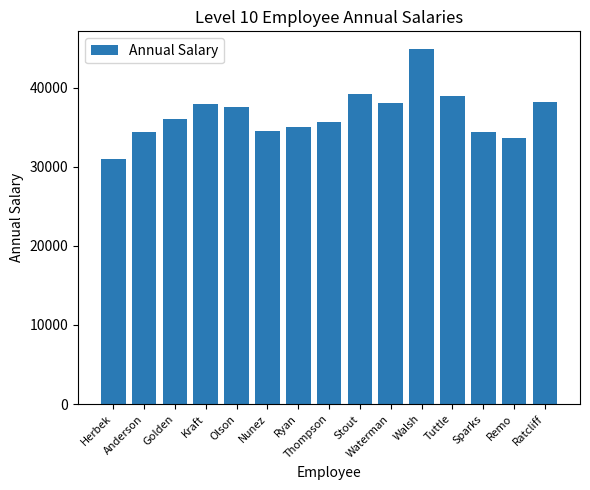

What is the smallest value displayed?

31050